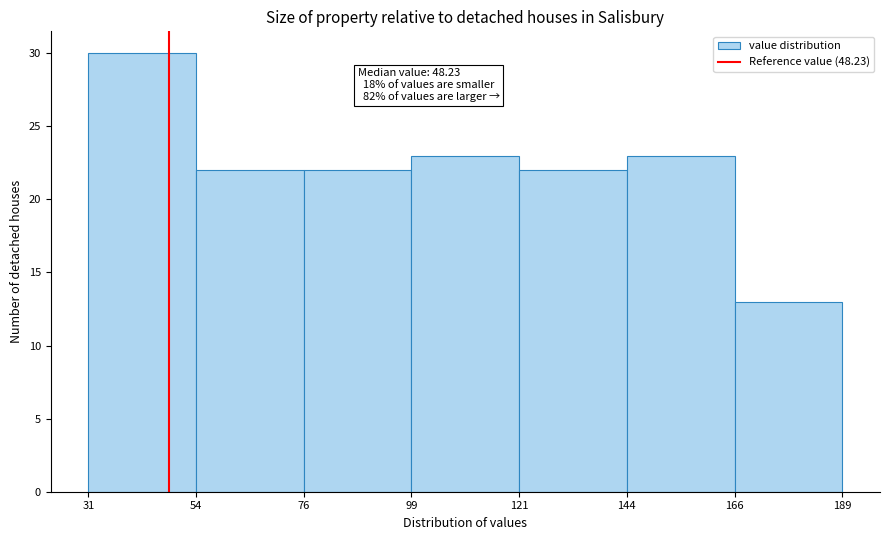

Over which range of the x-axis is the bar tallest?

31 to 54